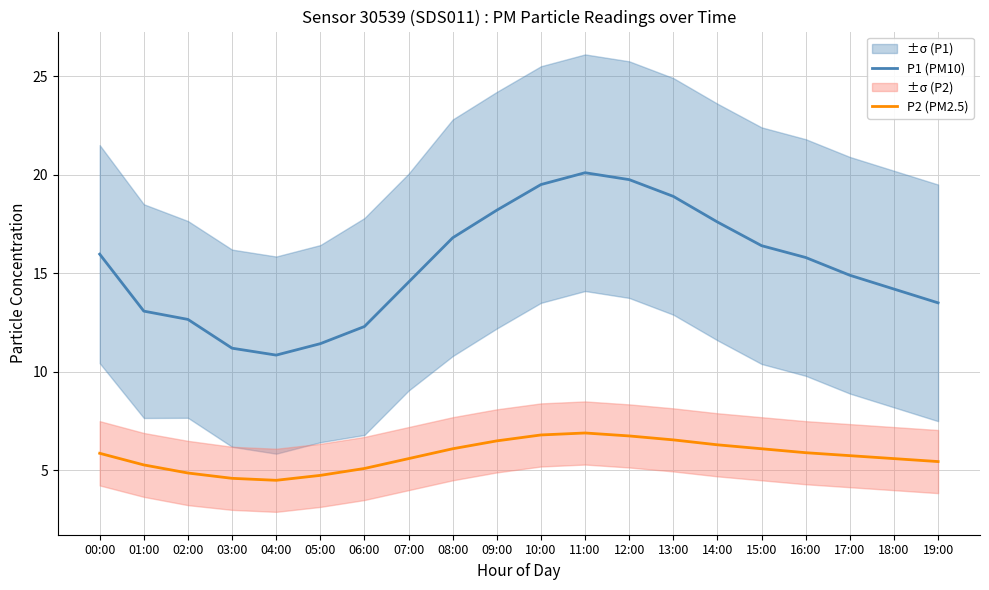

True or false: P2 (PM2.5) has more than 2 points higher than both neighbors.

False